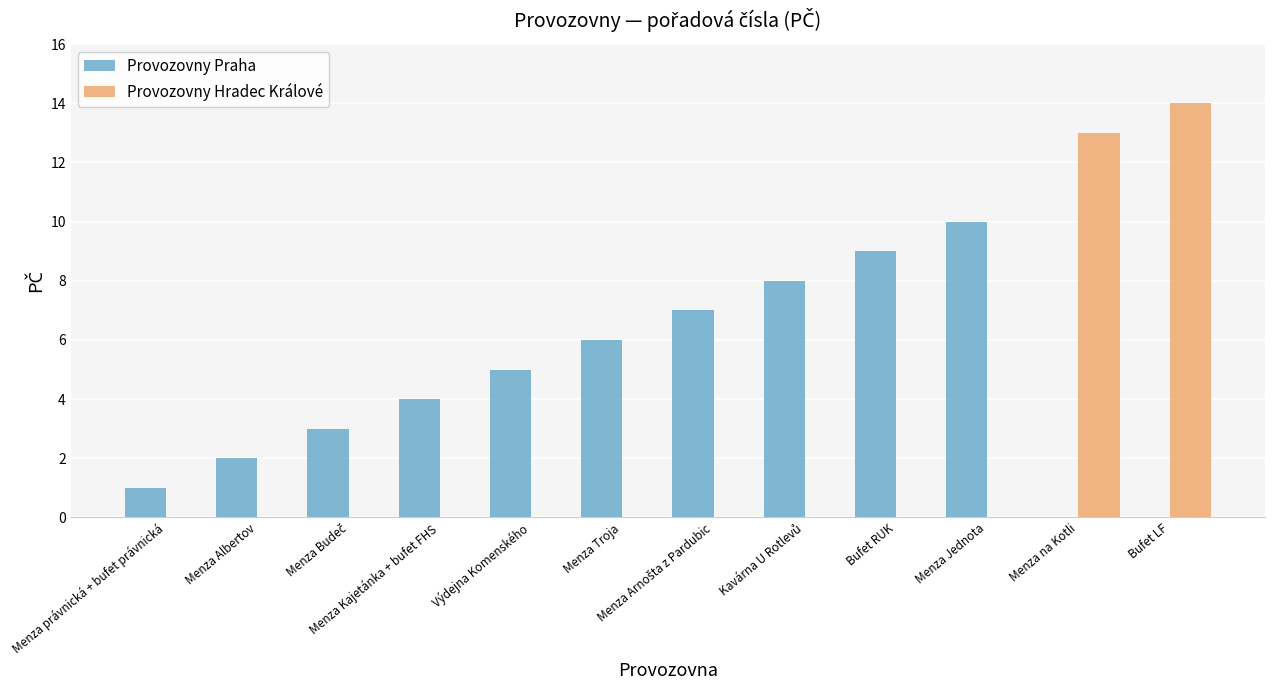

Count the Provozovny Praha values in the range 2 to 8.

7